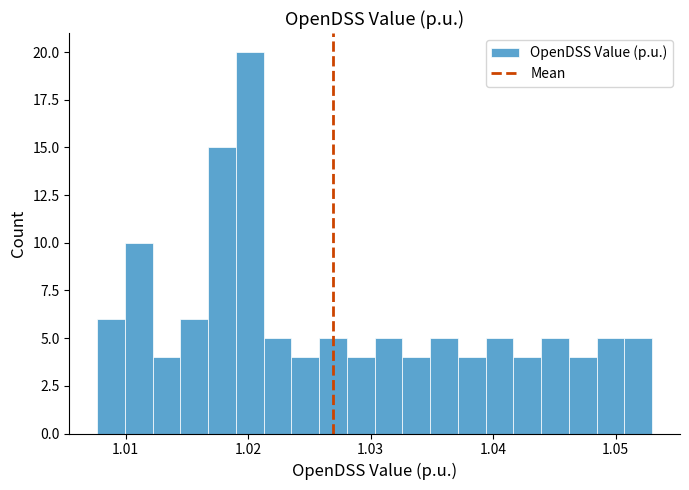

Read against the x-axis, roughly where is the centre of the tallest bar?

1.020